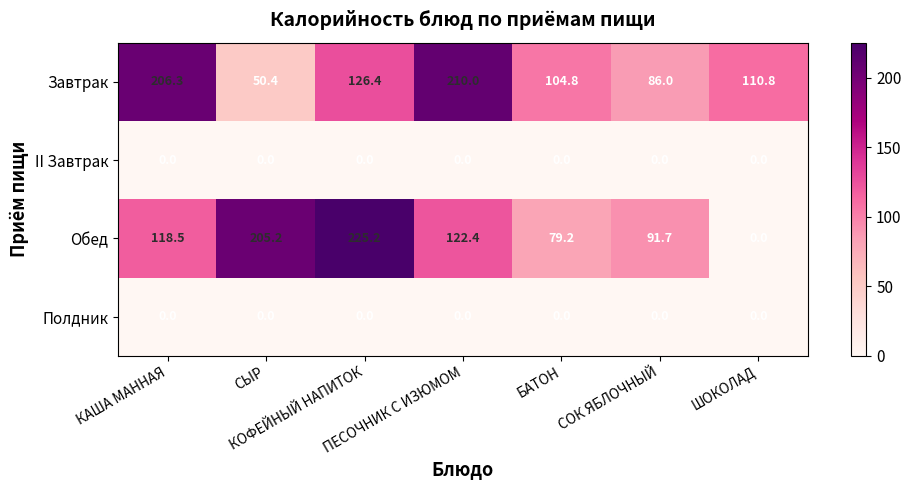

What is the difference between the maximum and minimum values in the Обед series?

225.2